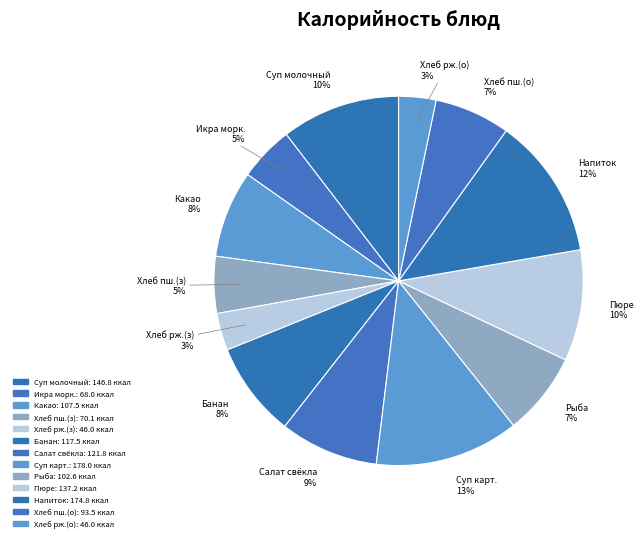

To the nearest percent, what percentage of the pie is Хлеб пш.(о)?

7%